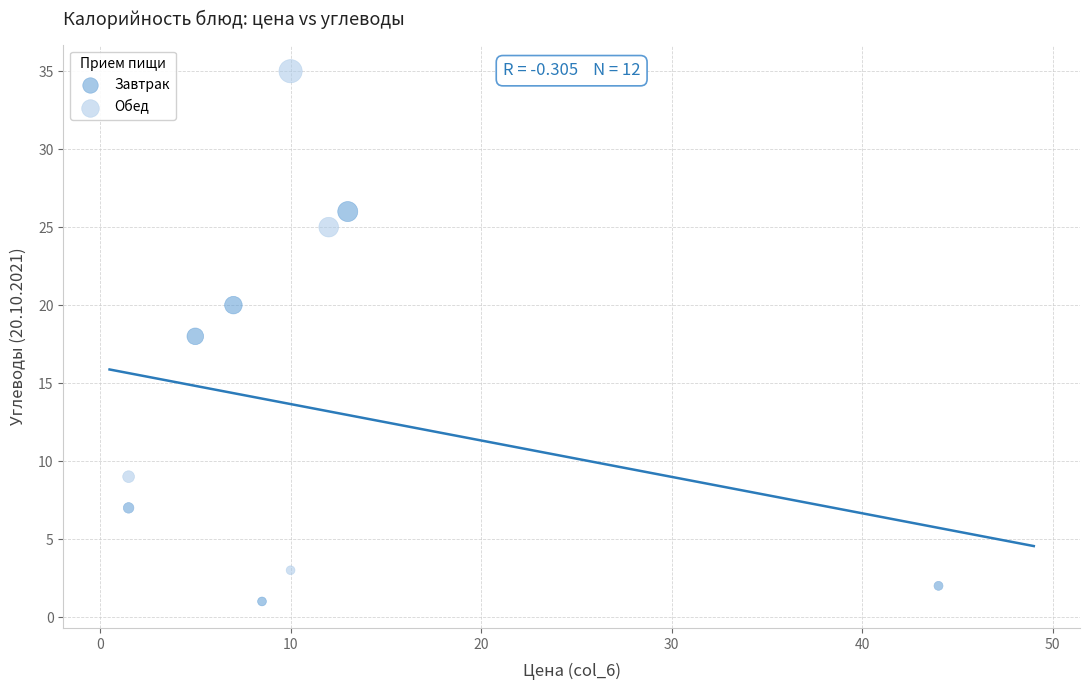

Which series reaches the maximum Y coordinate?

Обед